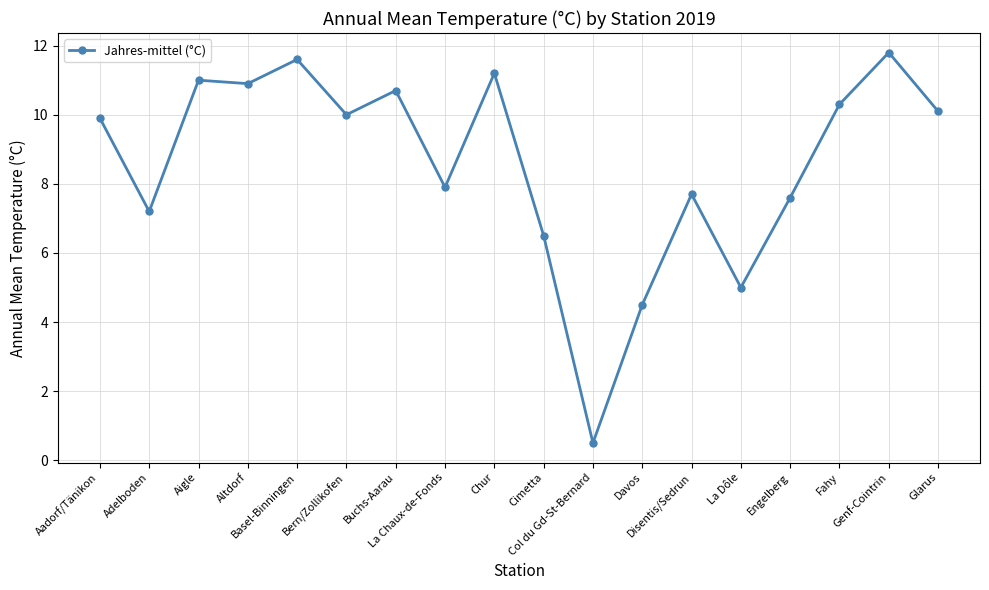

True or false: the data shows 11.0 at Aigle.

True